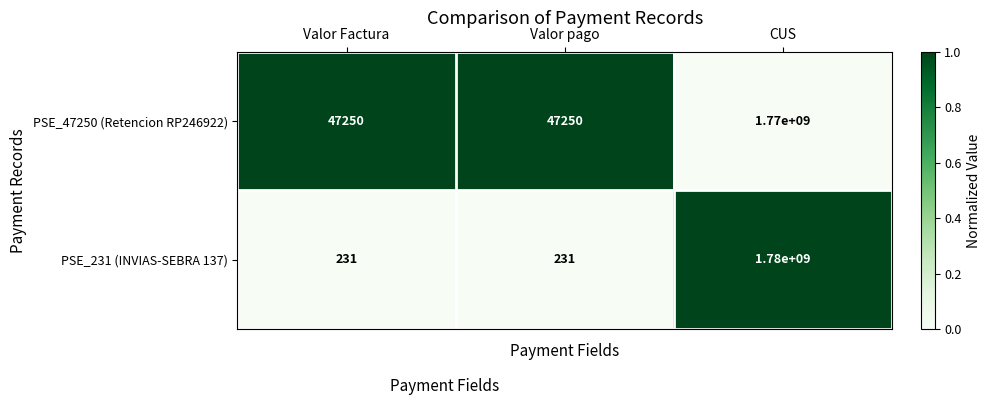

The value of PSE_47250 (Retencion RP246922) at CUS is 3163842419. True or false?

False